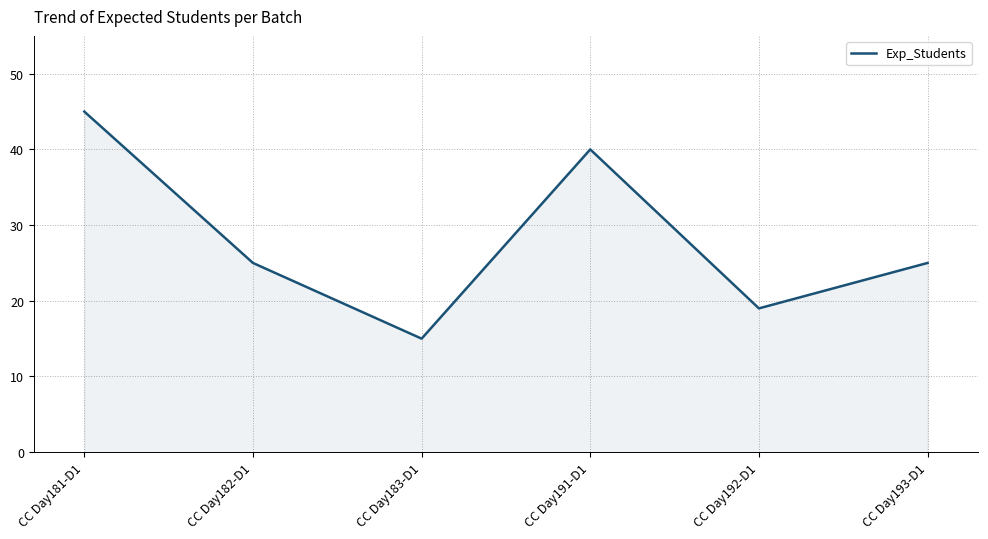

Read the value at CC Day183-D1, to the nearest 5.

15